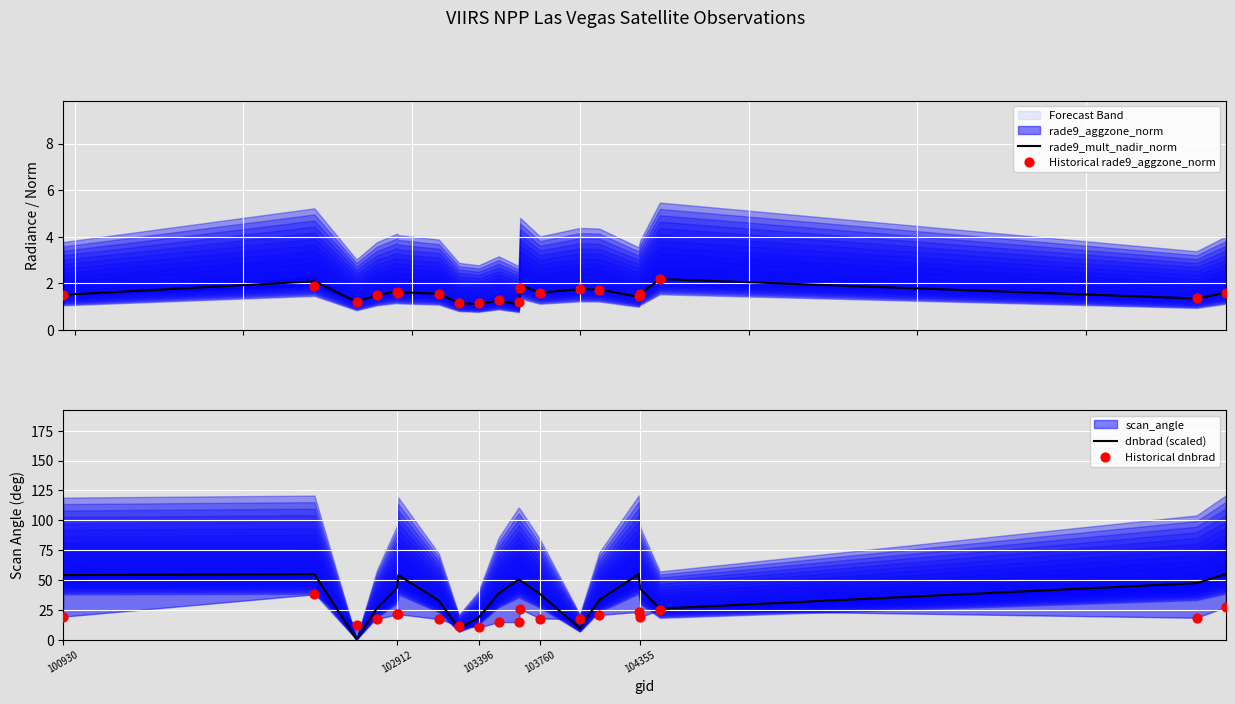

Which series has the widest spread of Y values?

dnbrad (scaled)